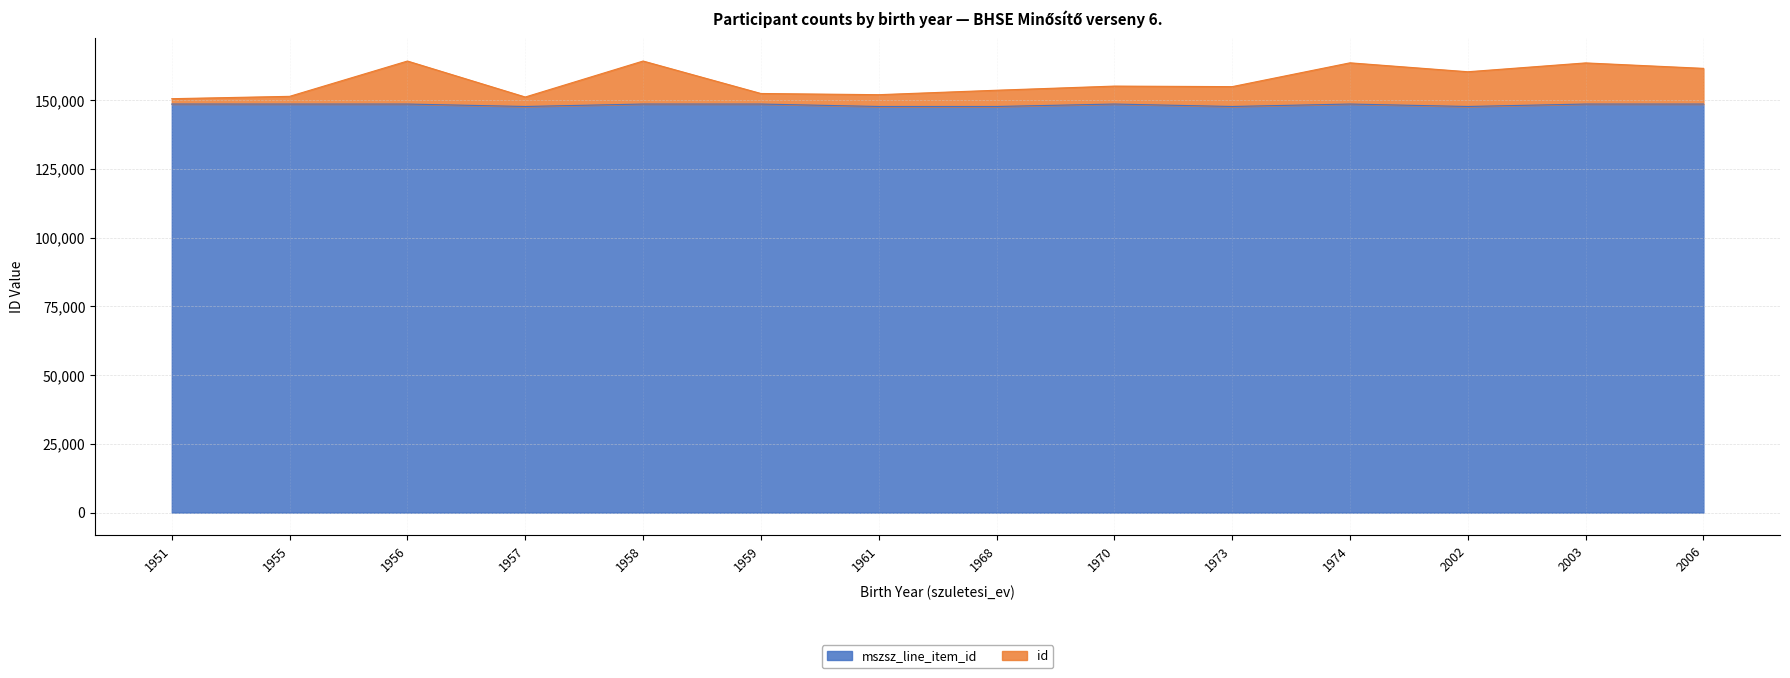

True or false: id and mszsz_line_item_id cross at least once.

False